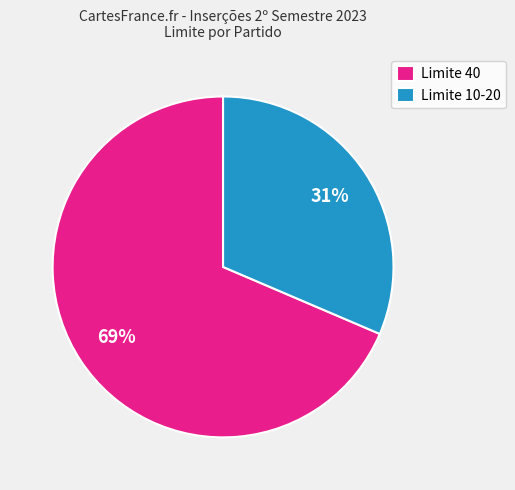

To the nearest percent, what portion does Limite 10-20 represent?

31%